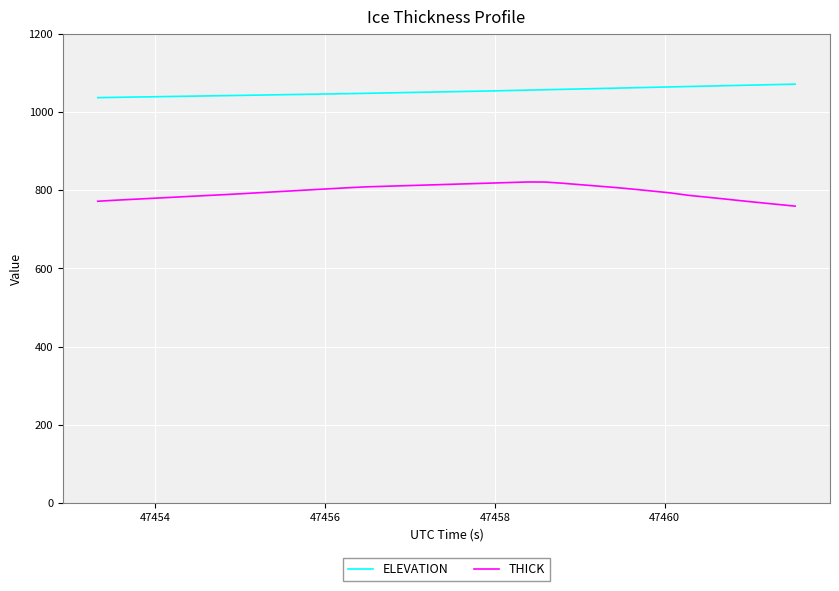

Rank the series by their maximum value, from highest to lowest.

ELEVATION, THICK